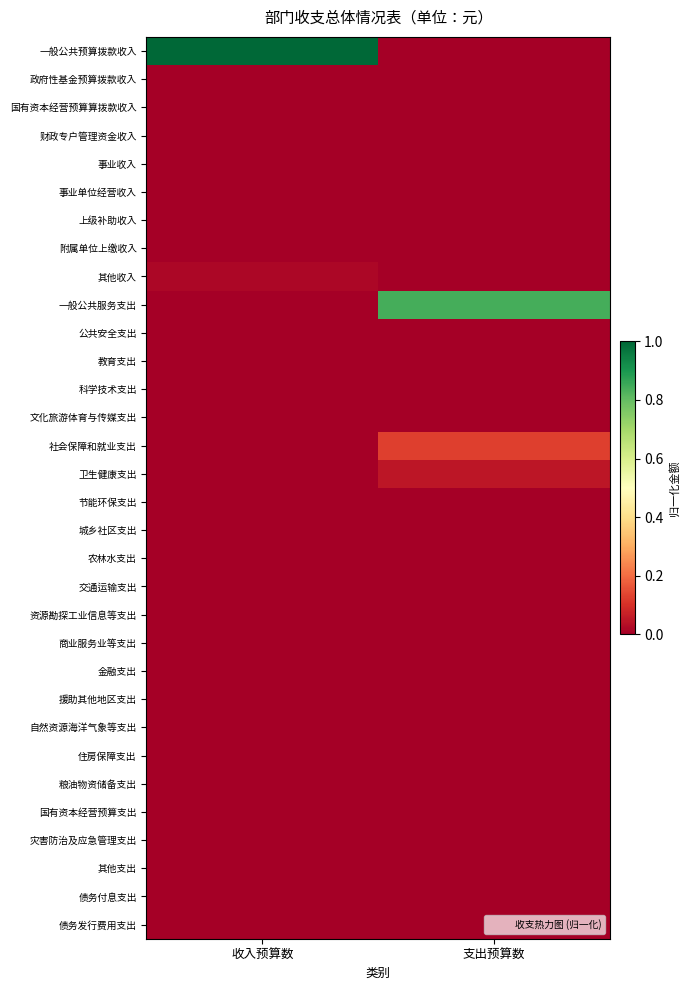

How many series are shown in this chart?

32